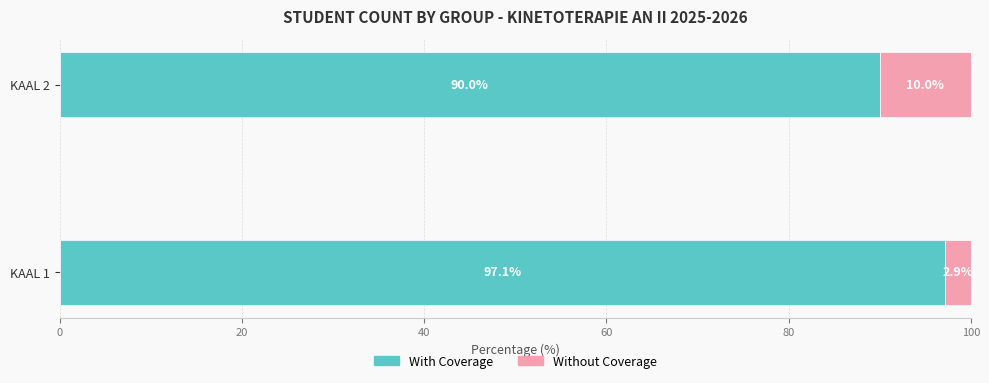

What is the total value across all series at KAAL 1?

100.0